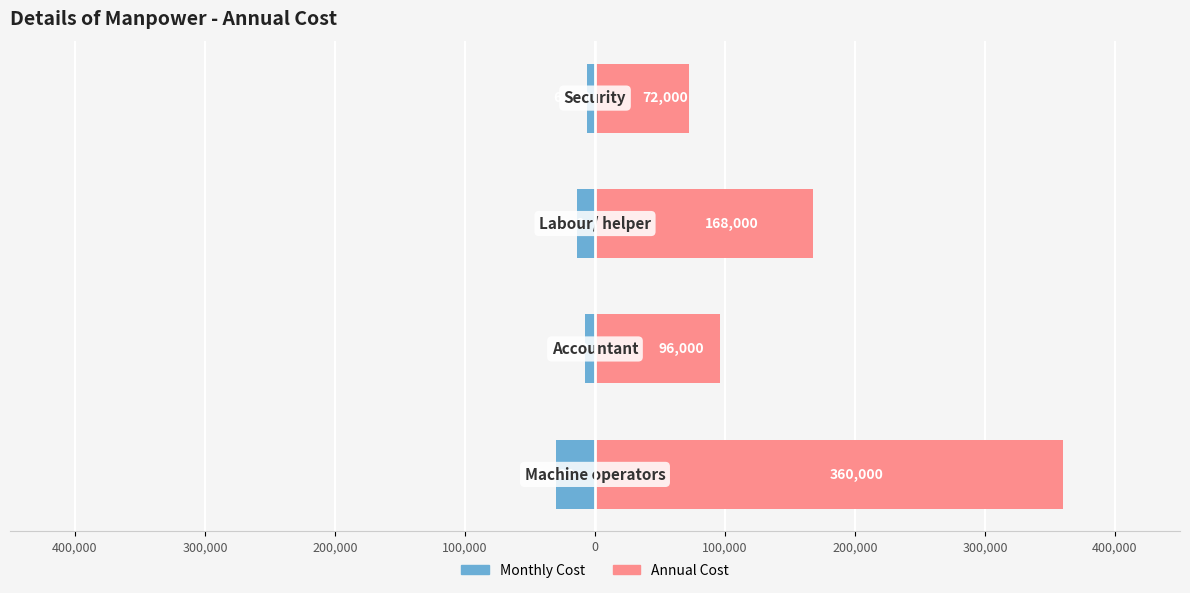

Reading left to right, extract all data points from this chart.

Monthly Cost: 500,000=-30000	400,000=-8000	300,000=-14000	200,000=-6000
Annual Cost: 500,000=360000	400,000=96000	300,000=168000	200,000=72000